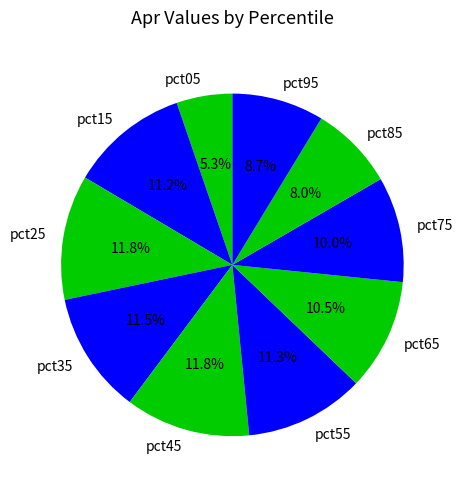

Does pct15 represent more than half of the total?

No